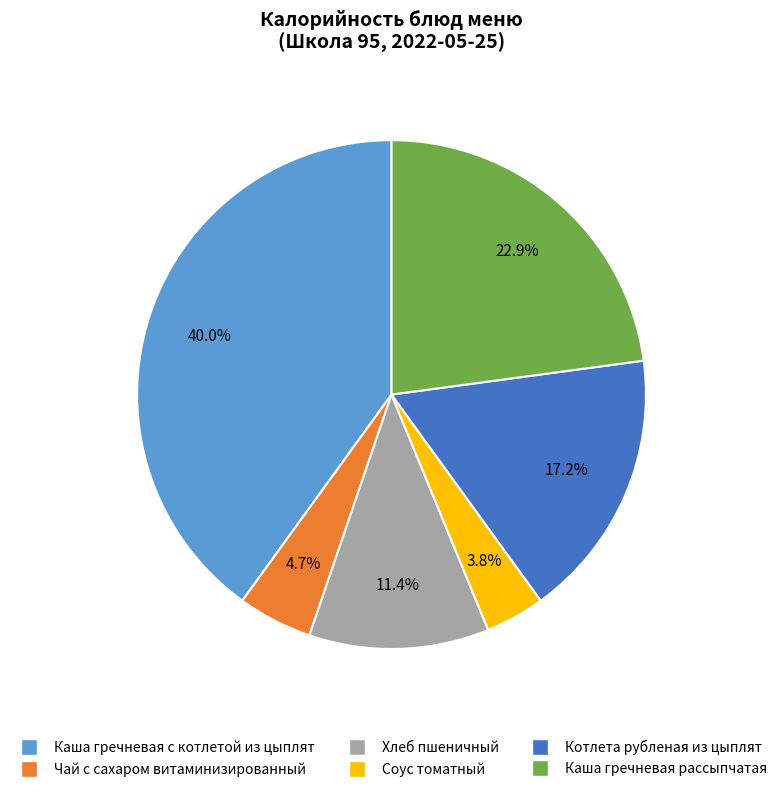

Is Соус томатный the majority of the pie?

No